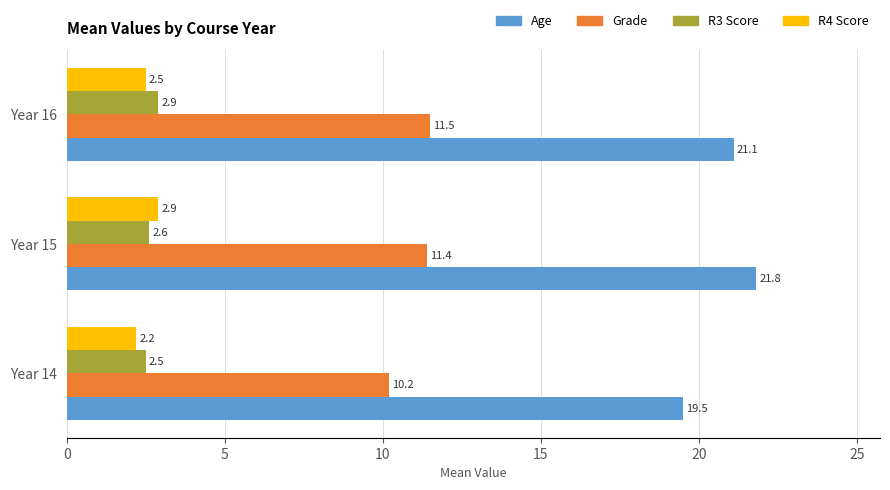

Which series has the widest spread of values?

Age